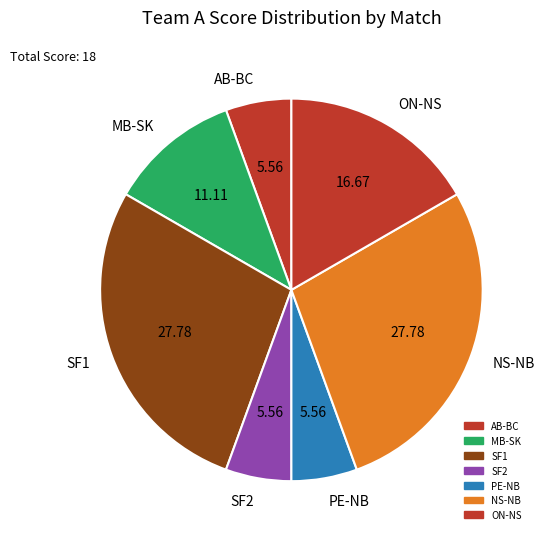

Does AB-BC account for over 50% of the chart?

No